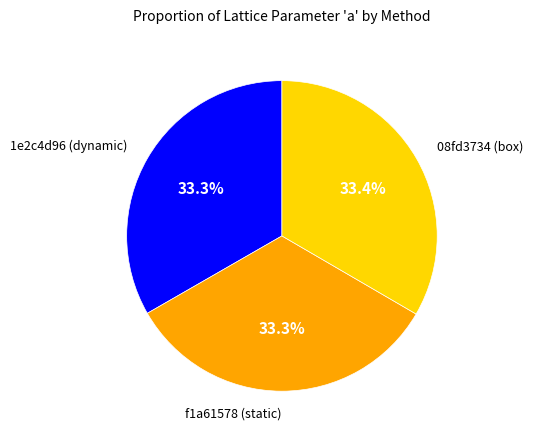

Is there any slice that represents more than half of the pie?

No